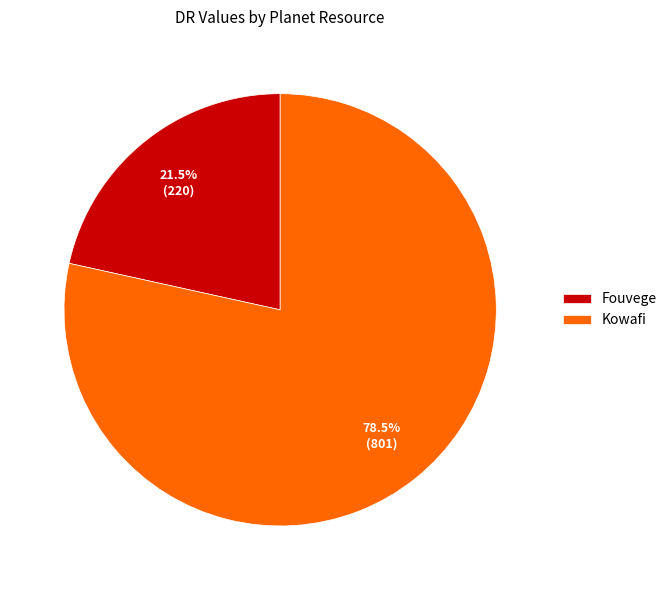

Rank the categories by value from highest to lowest.

Kowafi, Fouvege